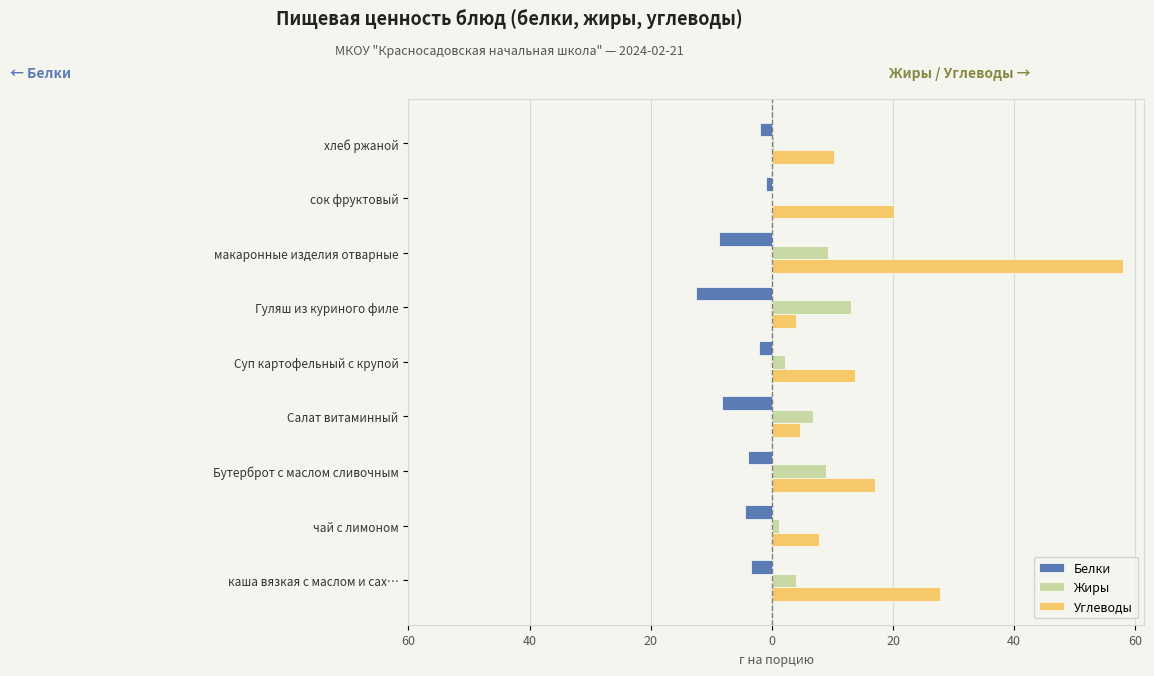

What are all the series names shown in the legend?

Белки, Жиры, Углеводы